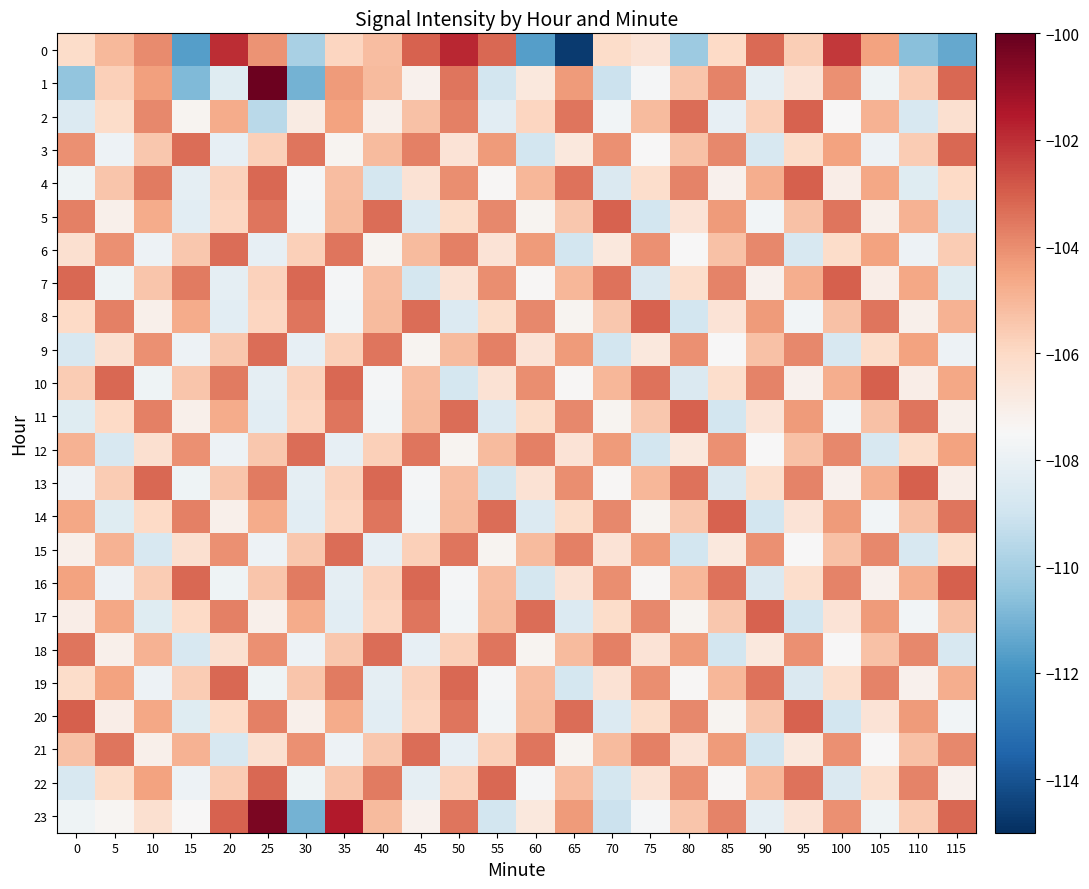

Reading left to right, list all the values displayed in this chart.

0: 0=-106.1	5=-105.1	10=-104.0	15=-111.6	20=-101.9	25=-104.1	30=-109.9	35=-105.9	40=-105.2	45=-103.1	50=-101.8	55=-103.2	60=-111.6	65=-114.7	70=-106.1	75=-106.5	80=-110.2	85=-106.0	90=-103.2	95=-105.6	100=-102.2	105=-104.5	110=-110.6	115=-111.3
1: 0=-110.5	5=-105.7	10=-104.4	15=-110.8	20=-108.4	25=-100.2	30=-111.0	35=-104.3	40=-105.1	45=-107.2	50=-103.5	55=-108.9	60=-106.7	65=-104.3	70=-109.1	75=-107.6	80=-105.4	85=-103.8	90=-108.2	95=-106.5	100=-104.1	105=-107.8	110=-105.6	115=-103.2
2: 0=-108.5	5=-106.1	10=-103.9	15=-107.3	20=-104.7	25=-109.5	30=-106.9	35=-104.5	40=-107.1	45=-105.3	50=-103.7	55=-108.3	60=-105.9	65=-103.5	70=-107.7	75=-105.1	80=-103.3	85=-108.1	90=-105.7	95=-103.1	100=-107.5	105=-104.9	110=-108.7	115=-106.3
3: 0=-104.1	5=-107.9	10=-105.5	15=-103.3	20=-108.1	25=-105.7	30=-103.5	35=-107.3	40=-105.1	45=-103.7	50=-106.5	55=-104.3	60=-108.9	65=-106.7	70=-104.1	75=-107.5	80=-105.3	85=-103.9	90=-108.7	95=-106.1	100=-104.5	105=-107.9	110=-105.6	115=-103.2
4: 0=-107.8	5=-105.4	10=-103.6	15=-108.2	20=-105.8	25=-103.2	30=-107.6	35=-105.2	40=-108.8	45=-106.4	50=-104.0	55=-107.4	60=-105.0	65=-103.4	70=-108.6	75=-106.2	80=-103.8	85=-107.2	90=-104.8	95=-103.0	100=-107.0	105=-104.6	110=-108.4	115=-106.0
5: 0=-103.7	5=-107.1	10=-104.7	15=-108.3	20=-105.9	25=-103.5	30=-107.7	35=-105.1	40=-103.3	45=-108.5	50=-106.1	55=-103.9	60=-107.3	65=-105.5	70=-103.1	75=-108.9	80=-106.5	85=-104.3	90=-107.7	95=-105.3	100=-103.5	105=-107.1	110=-104.9	115=-108.7
6: 0=-106.3	5=-104.1	10=-107.9	15=-105.5	20=-103.3	25=-108.1	30=-105.7	35=-103.5	40=-107.3	45=-105.1	50=-103.7	55=-106.5	60=-104.3	65=-108.9	70=-106.7	75=-104.1	80=-107.5	85=-105.3	90=-103.9	95=-108.7	100=-106.1	105=-104.5	110=-107.9	115=-105.6
7: 0=-103.2	5=-107.8	10=-105.4	15=-103.6	20=-108.2	25=-105.8	30=-103.2	35=-107.6	40=-105.2	45=-108.8	50=-106.4	55=-104.0	60=-107.4	65=-105.0	70=-103.4	75=-108.6	80=-106.2	85=-103.8	90=-107.2	95=-104.8	100=-103.0	105=-107.0	110=-104.6	115=-108.4
8: 0=-106.0	5=-103.7	10=-107.1	15=-104.7	20=-108.3	25=-105.9	30=-103.5	35=-107.7	40=-105.1	45=-103.3	50=-108.5	55=-106.1	60=-103.9	65=-107.3	70=-105.5	75=-103.1	80=-108.9	85=-106.5	90=-104.3	95=-107.7	100=-105.3	105=-103.5	110=-107.1	115=-104.9
9: 0=-108.7	5=-106.3	10=-104.1	15=-107.9	20=-105.5	25=-103.3	30=-108.1	35=-105.7	40=-103.5	45=-107.3	50=-105.1	55=-103.7	60=-106.5	65=-104.3	70=-108.9	75=-106.7	80=-104.1	85=-107.5	90=-105.3	95=-103.9	100=-108.7	105=-106.1	110=-104.5	115=-107.9
10: 0=-105.6	5=-103.2	10=-107.8	15=-105.4	20=-103.6	25=-108.2	30=-105.8	35=-103.2	40=-107.6	45=-105.2	50=-108.8	55=-106.4	60=-104.0	65=-107.4	70=-105.0	75=-103.4	80=-108.6	85=-106.2	90=-103.8	95=-107.2	100=-104.8	105=-103.0	110=-107.0	115=-104.6
11: 0=-108.4	5=-106.0	10=-103.7	15=-107.1	20=-104.7	25=-108.3	30=-105.9	35=-103.5	40=-107.7	45=-105.1	50=-103.3	55=-108.5	60=-106.1	65=-103.9	70=-107.3	75=-105.5	80=-103.1	85=-108.9	90=-106.5	95=-104.3	100=-107.7	105=-105.3	110=-103.5	115=-107.1
12: 0=-104.9	5=-108.7	10=-106.3	15=-104.1	20=-107.9	25=-105.5	30=-103.3	35=-108.1	40=-105.7	45=-103.5	50=-107.3	55=-105.1	60=-103.7	65=-106.5	70=-104.3	75=-108.9	80=-106.7	85=-104.1	90=-107.5	95=-105.3	100=-103.9	105=-108.7	110=-106.1	115=-104.5
13: 0=-107.9	5=-105.6	10=-103.2	15=-107.8	20=-105.4	25=-103.6	30=-108.2	35=-105.8	40=-103.2	45=-107.6	50=-105.2	55=-108.8	60=-106.4	65=-104.0	70=-107.4	75=-105.0	80=-103.4	85=-108.6	90=-106.2	95=-103.8	100=-107.2	105=-104.8	110=-103.0	115=-107.0
14: 0=-104.6	5=-108.4	10=-106.0	15=-103.7	20=-107.1	25=-104.7	30=-108.3	35=-105.9	40=-103.5	45=-107.7	50=-105.1	55=-103.3	60=-108.5	65=-106.1	70=-103.9	75=-107.3	80=-105.5	85=-103.1	90=-108.9	95=-106.5	100=-104.3	105=-107.7	110=-105.3	115=-103.5
15: 0=-107.1	5=-104.9	10=-108.7	15=-106.3	20=-104.1	25=-107.9	30=-105.5	35=-103.3	40=-108.1	45=-105.7	50=-103.5	55=-107.3	60=-105.1	65=-103.7	70=-106.5	75=-104.3	80=-108.9	85=-106.7	90=-104.1	95=-107.5	100=-105.3	105=-103.9	110=-108.7	115=-106.1
16: 0=-104.5	5=-107.9	10=-105.6	15=-103.2	20=-107.8	25=-105.4	30=-103.6	35=-108.2	40=-105.8	45=-103.2	50=-107.6	55=-105.2	60=-108.8	65=-106.4	70=-104.0	75=-107.4	80=-105.0	85=-103.4	90=-108.6	95=-106.2	100=-103.8	105=-107.2	110=-104.8	115=-103.0
17: 0=-107.0	5=-104.6	10=-108.4	15=-106.0	20=-103.7	25=-107.1	30=-104.7	35=-108.3	40=-105.9	45=-103.5	50=-107.7	55=-105.1	60=-103.3	65=-108.5	70=-106.1	75=-103.9	80=-107.3	85=-105.5	90=-103.1	95=-108.9	100=-106.5	105=-104.3	110=-107.7	115=-105.3
18: 0=-103.5	5=-107.1	10=-104.9	15=-108.7	20=-106.3	25=-104.1	30=-107.9	35=-105.5	40=-103.3	45=-108.1	50=-105.7	55=-103.5	60=-107.3	65=-105.1	70=-103.7	75=-106.5	80=-104.3	85=-108.9	90=-106.7	95=-104.1	100=-107.5	105=-105.3	110=-103.9	115=-108.7
19: 0=-106.1	5=-104.5	10=-107.9	15=-105.6	20=-103.2	25=-107.8	30=-105.4	35=-103.6	40=-108.2	45=-105.8	50=-103.2	55=-107.6	60=-105.2	65=-108.8	70=-106.4	75=-104.0	80=-107.4	85=-105.0	90=-103.4	95=-108.6	100=-106.2	105=-103.8	110=-107.2	115=-104.8
20: 0=-103.0	5=-107.0	10=-104.6	15=-108.4	20=-106.0	25=-103.7	30=-107.1	35=-104.7	40=-108.3	45=-105.9	50=-103.5	55=-107.7	60=-105.1	65=-103.3	70=-108.5	75=-106.1	80=-103.9	85=-107.3	90=-105.5	95=-103.1	100=-108.9	105=-106.5	110=-104.3	115=-107.7
21: 0=-105.3	5=-103.5	10=-107.1	15=-104.9	20=-108.7	25=-106.3	30=-104.1	35=-107.9	40=-105.5	45=-103.3	50=-108.1	55=-105.7	60=-103.5	65=-107.3	70=-105.1	75=-103.7	80=-106.5	85=-104.3	90=-108.9	95=-106.7	100=-104.1	105=-107.5	110=-105.3	115=-103.9
22: 0=-108.7	5=-106.1	10=-104.5	15=-107.9	20=-105.6	25=-103.2	30=-107.8	35=-105.4	40=-103.6	45=-108.2	50=-105.8	55=-103.2	60=-107.6	65=-105.2	70=-108.8	75=-106.4	80=-104.0	85=-107.4	90=-105.0	95=-103.4	100=-108.6	105=-106.2	110=-103.8	115=-107.2
23: 0=-107.8	5=-107.4	10=-106.3	15=-107.5	20=-103.1	25=-100.5	30=-111.0	35=-101.6	40=-105.1	45=-107.2	50=-103.5	55=-108.9	60=-106.7	65=-104.3	70=-109.1	75=-107.6	80=-105.4	85=-103.8	90=-108.2	95=-106.5	100=-104.1	105=-107.8	110=-105.6	115=-103.2